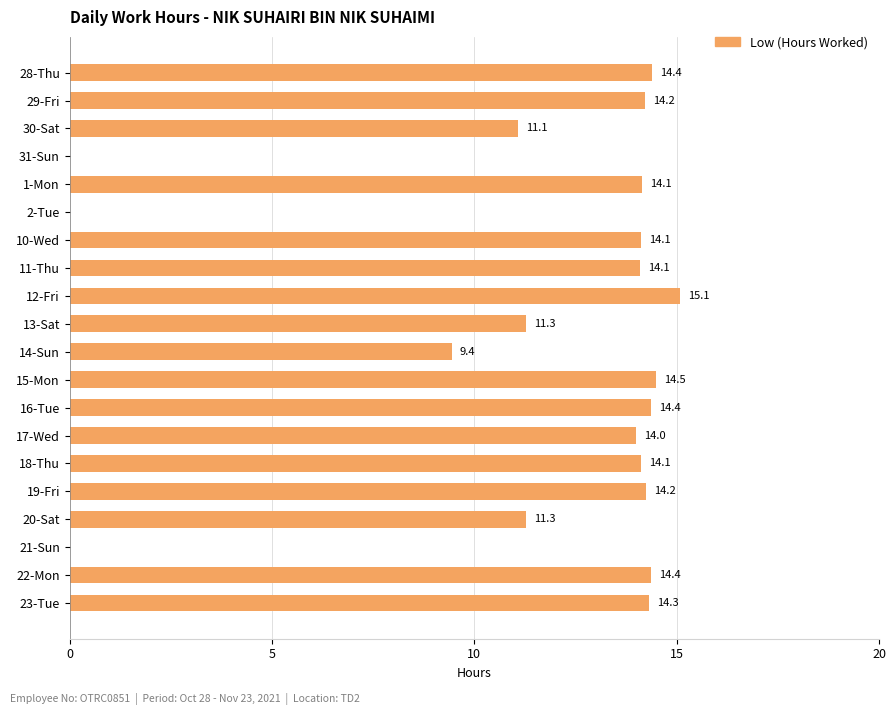

Which category has the highest value across all series?

12-Fri